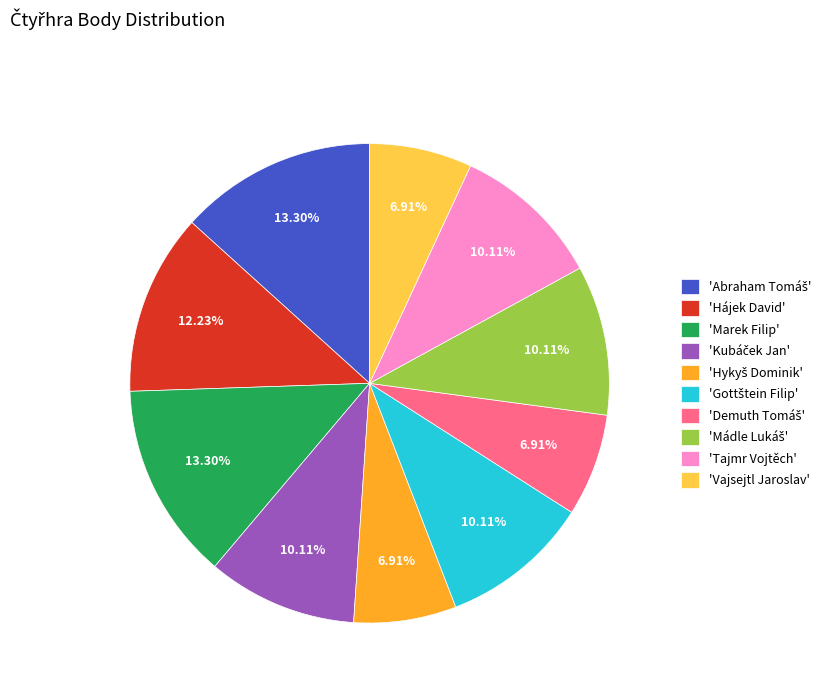

How many segments does this pie chart have?

10